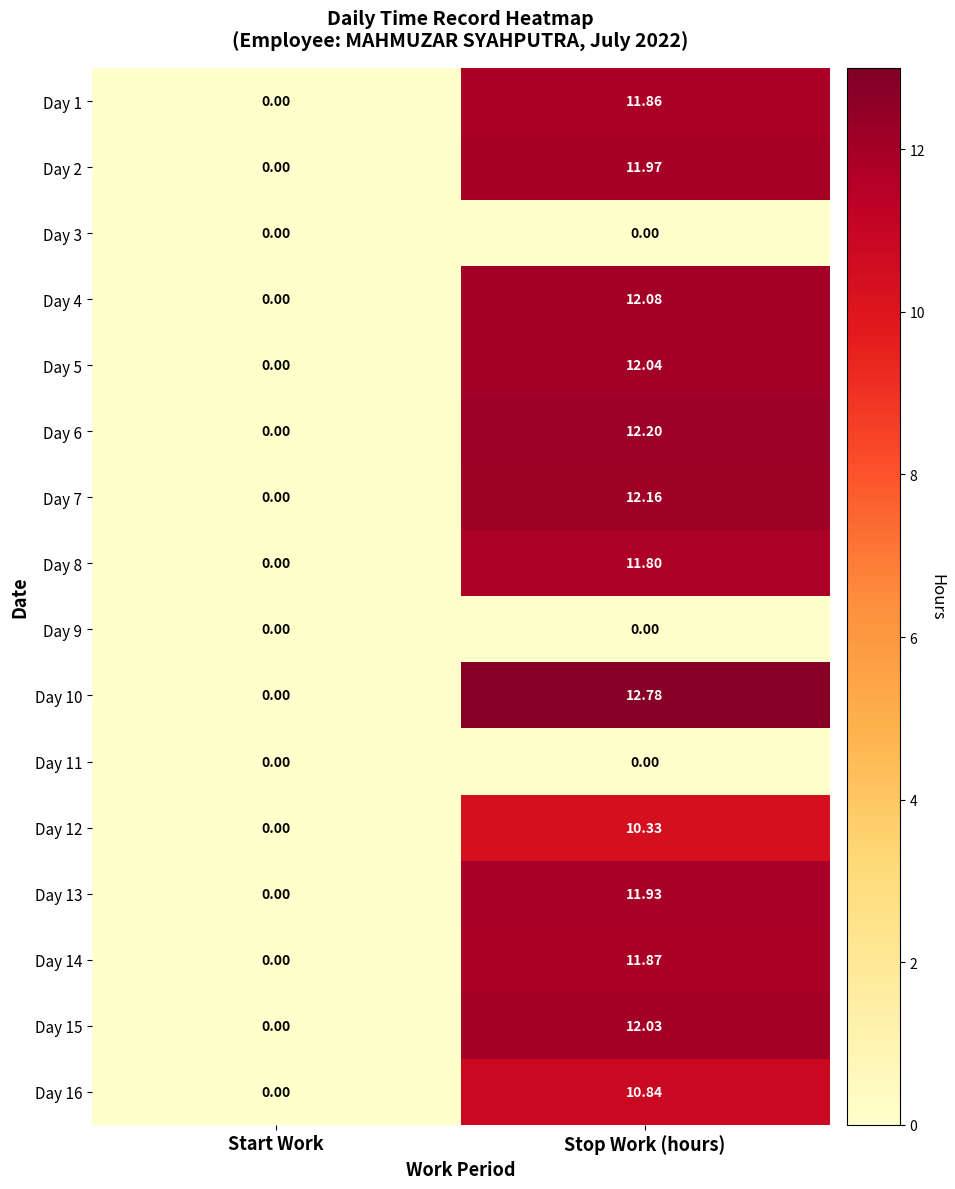

Where is Day 13 nearest to the value 5?

Start Work